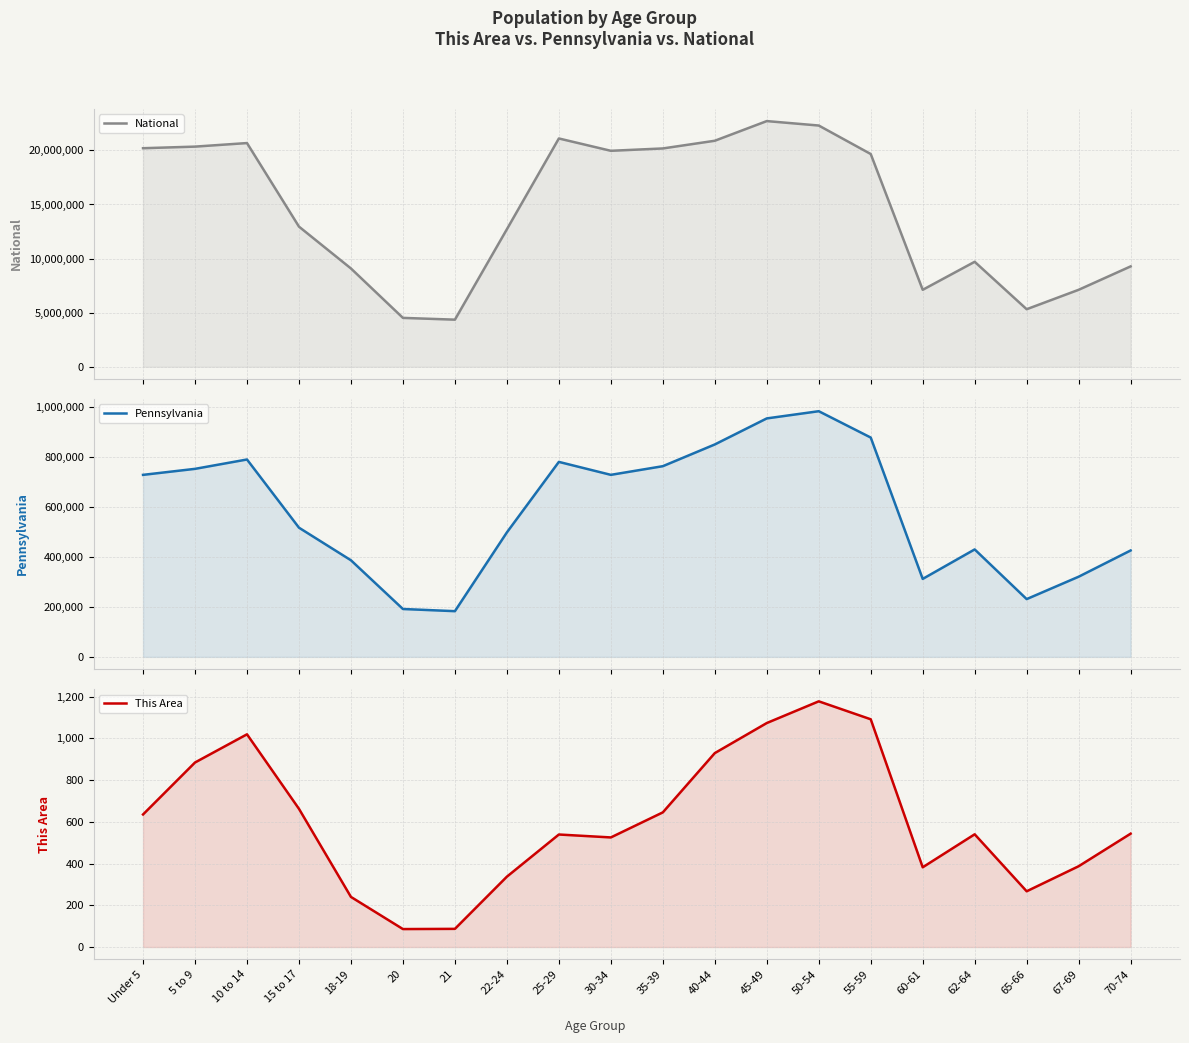

At how many categories does at least one series exceed 18540749?

10